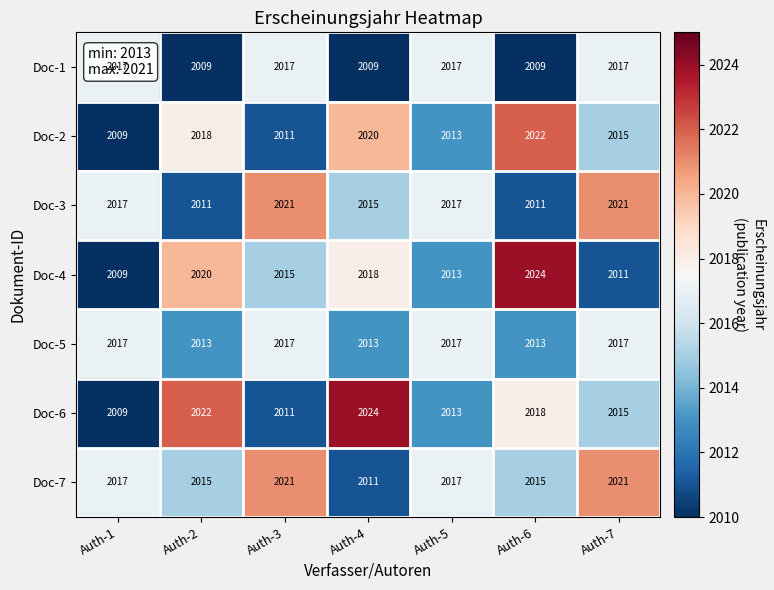

How many series are shown in this chart?

7